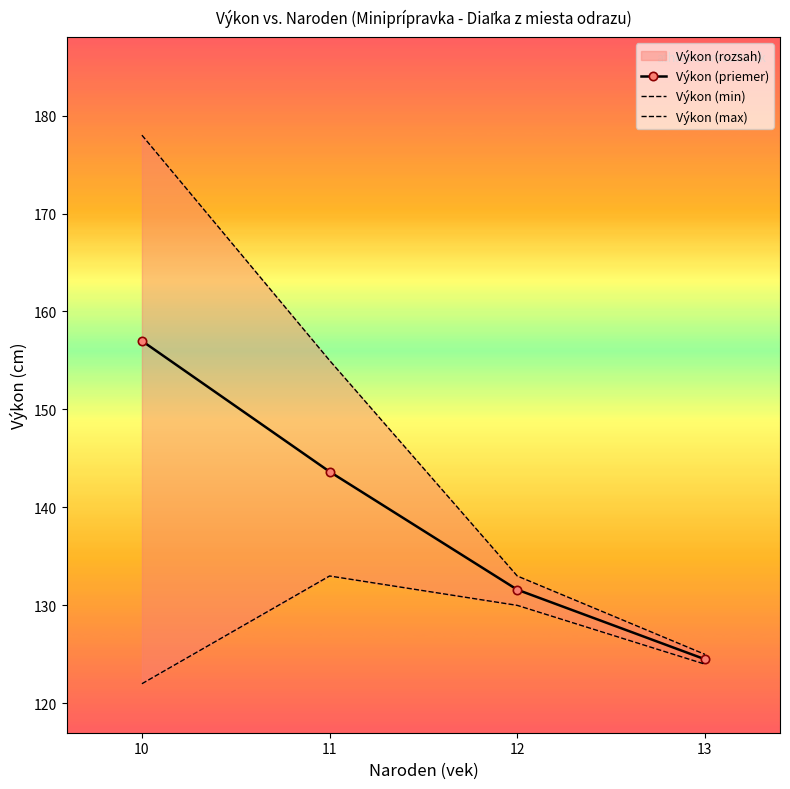

True or false: Výkon (priemer) and Výkon (max) intersect in this chart.

False